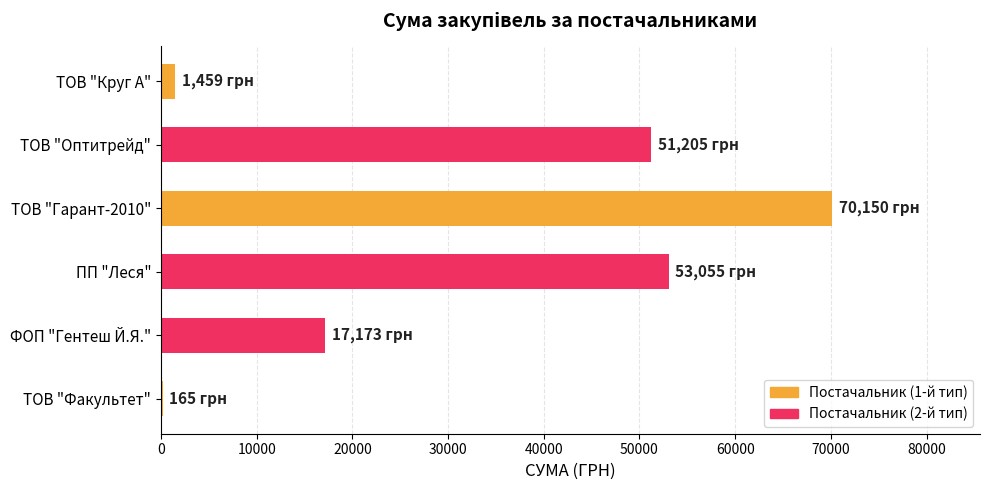

Where is the data nearest to the value 35157?

ТОВ "Оптитрейд"